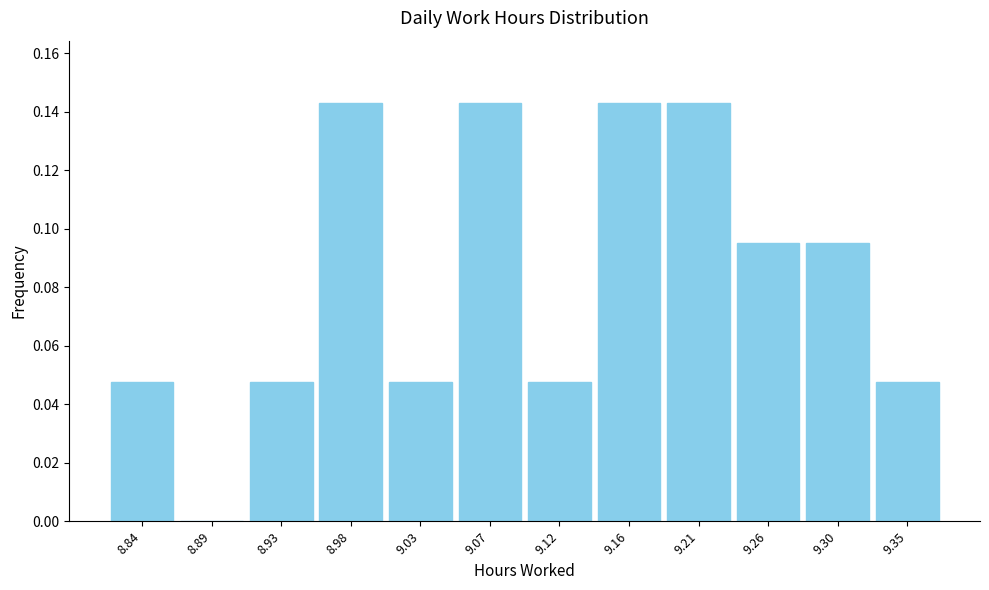

Reading left to right, transcribe this chart: for each bar, give the range it covers on the x-axis and its height. Neither the bar edges nor the heights are printed on the chart, so give them approximately, as read against the axes.

8.820 to 8.865: 0.048
8.865 to 8.910: 0
8.910 to 8.960: 0.048
8.960 to 9.005: 0.142
9.005 to 9.050: 0.048
9.050 to 9.095: 0.142
9.095 to 9.140: 0.048
9.140 to 9.185: 0.142
9.185 to 9.235: 0.142
9.235 to 9.280: 0.096
9.280 to 9.325: 0.096
9.325 to 9.370: 0.048